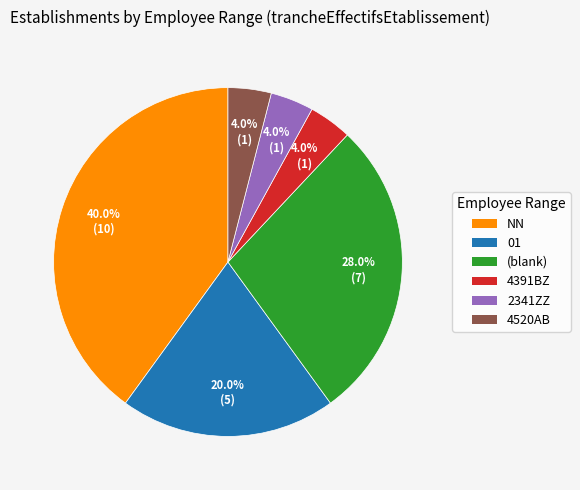

The NN slice represents 40% of the pie. True or false?

True